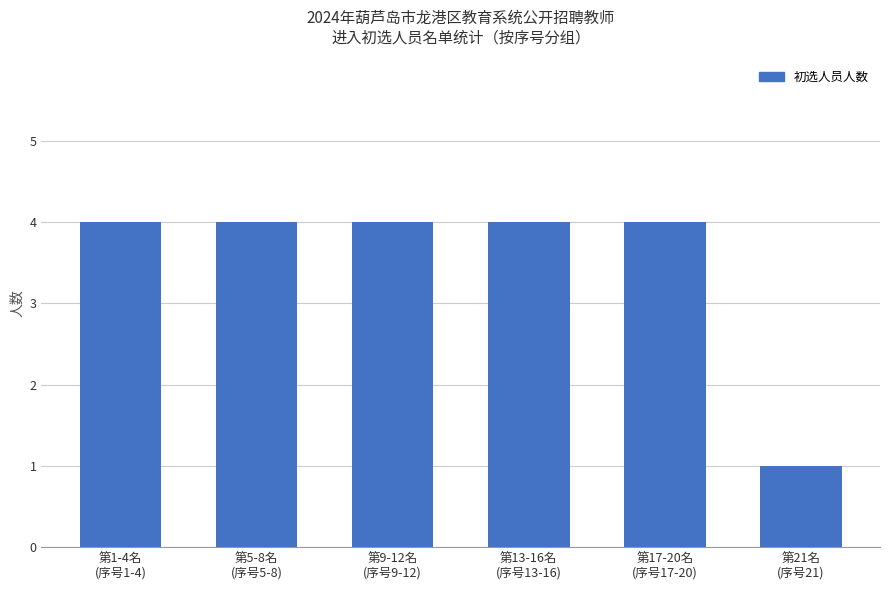

The chart shows a value of 6 at 第13-16名
(序号13-16). True or false?

False